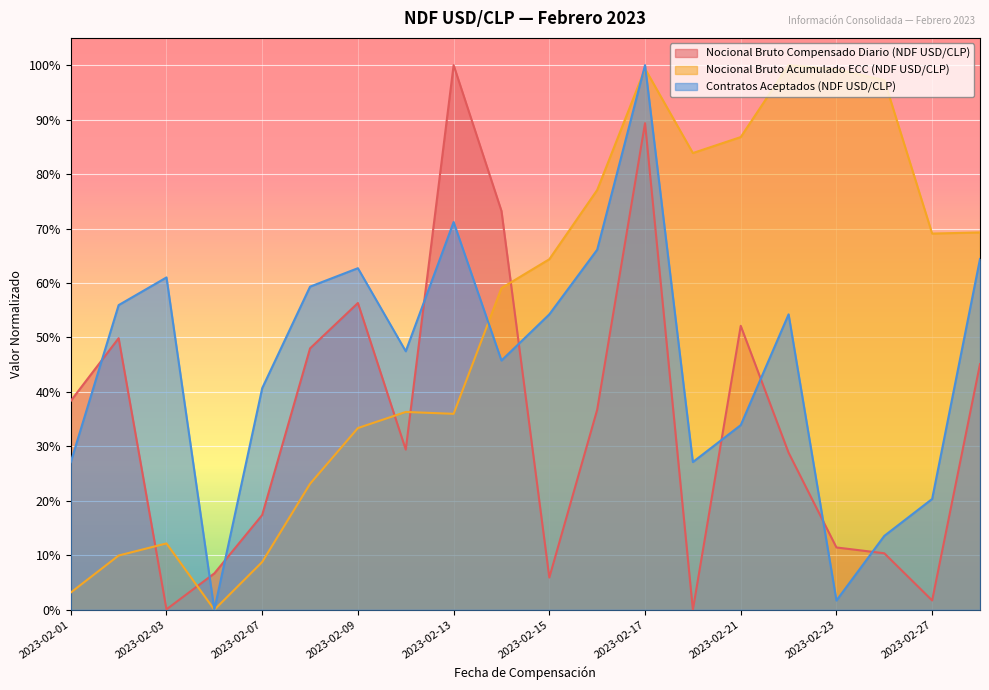

The value of Contratos Aceptados (NDF USD/CLP) at 2023-02-01 is 0.3. True or false?

True